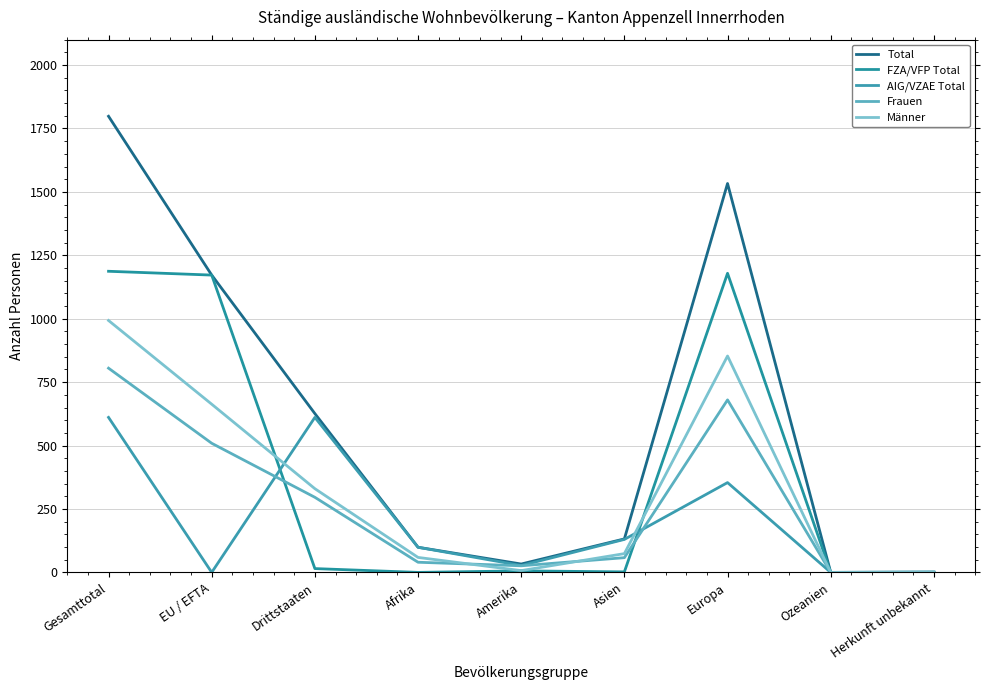

True or false: Frauen has a value of 84 at Asien.

False